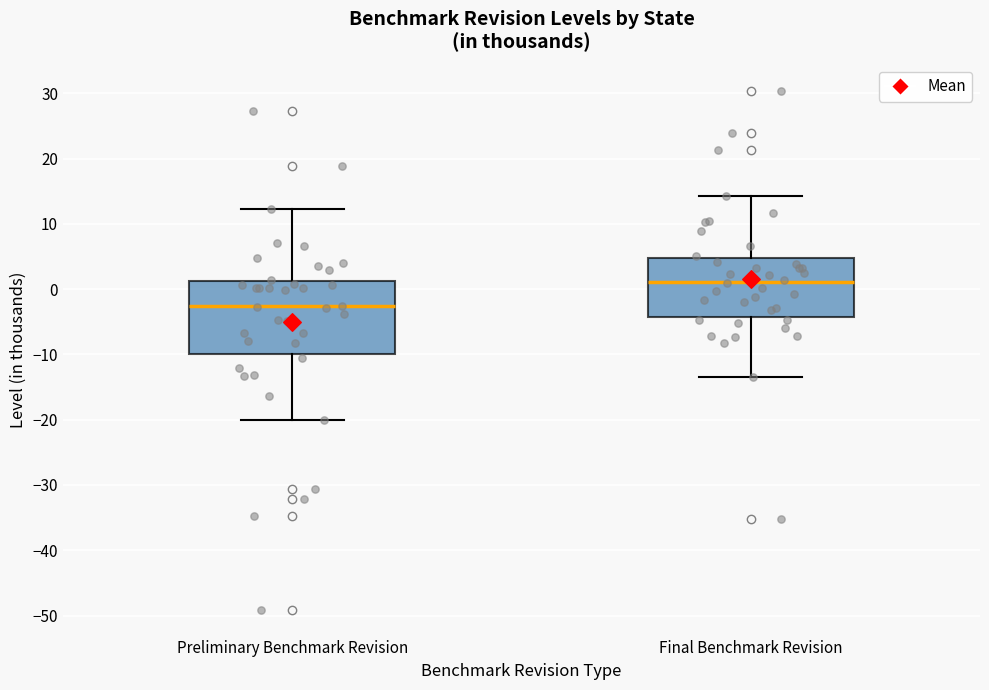

Comparing the boxes themselves (not the whiskers), which one is the tallest?

Preliminary Benchmark Revision